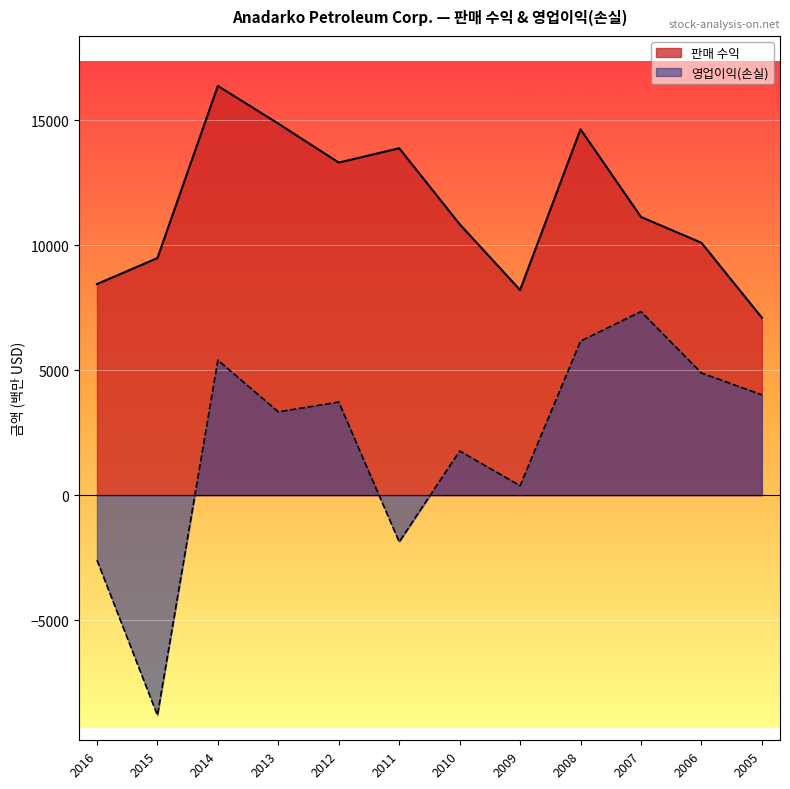

Which category has the highest value in the 판매 수익 series?

2014